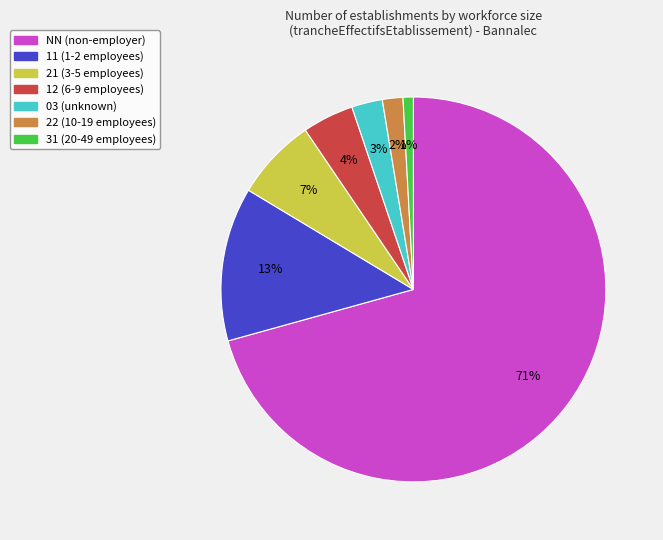

Combined, do 21 and 03 account for over 50%?

No